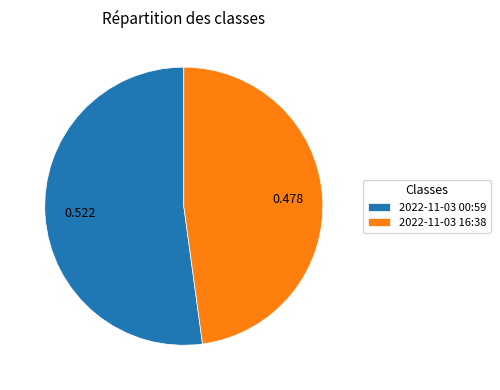

Combined, do 2022-11-03 16:38 and 2022-11-03 00:59 account for over 50%?

Yes